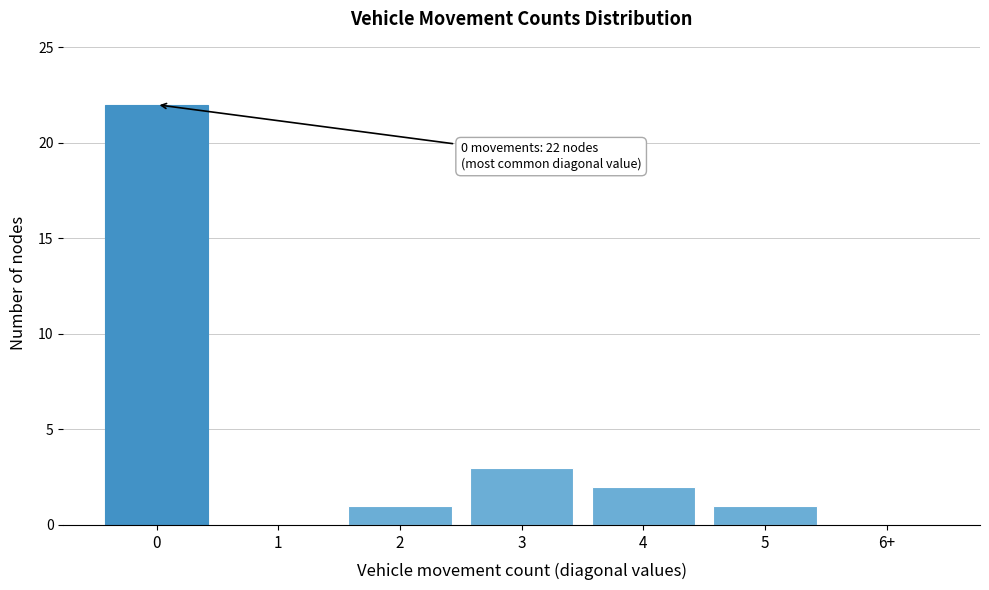

Reading left to right, what are all the values shown in this chart?

0=22	1=0	2=1	3=3	4=2	5=1	6+=0